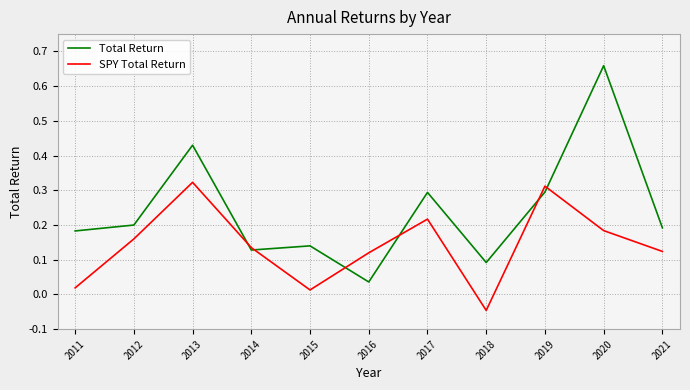

List the series in order of their peak value, highest first.

Total Return, SPY Total Return